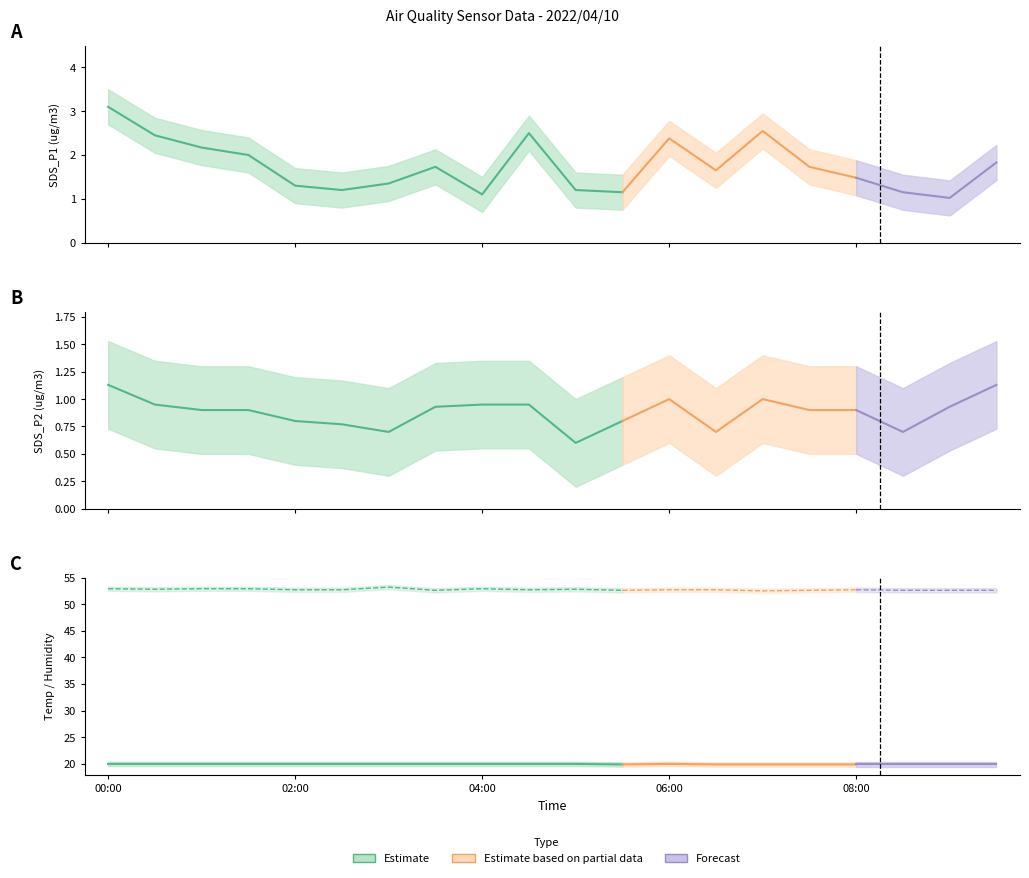

List the series in order of their peak value, lowest first.

SDS_P2, SDS_P1, Temp, Humidity